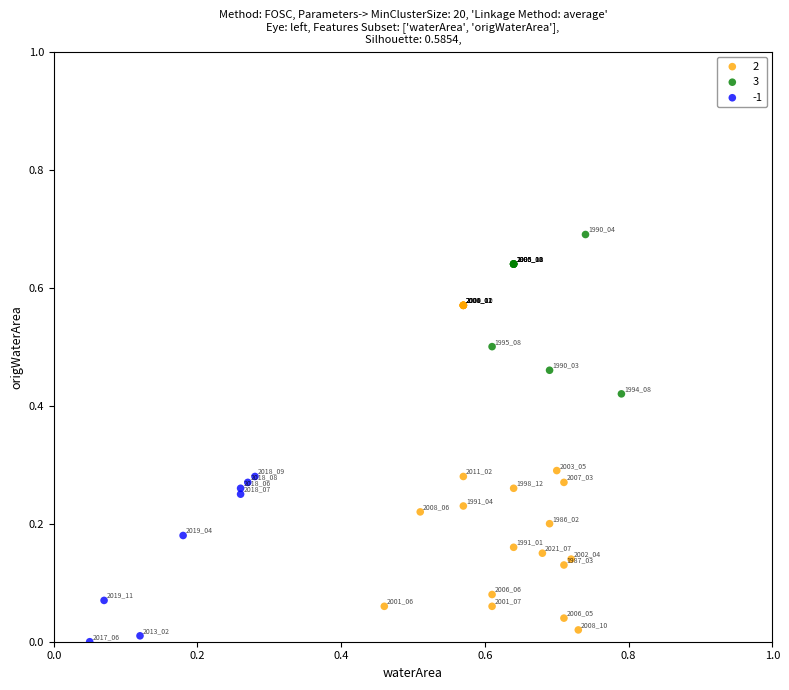

Which series reaches the maximum Y coordinate?

3